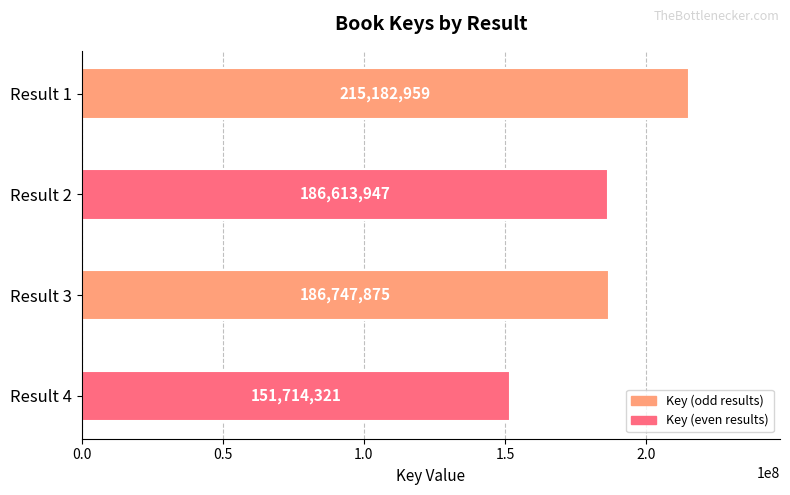

Reading top to bottom, list all the values displayed in this chart.

Result 1=215182959	Result 2=186613947	Result 3=186747875	Result 4=151714321